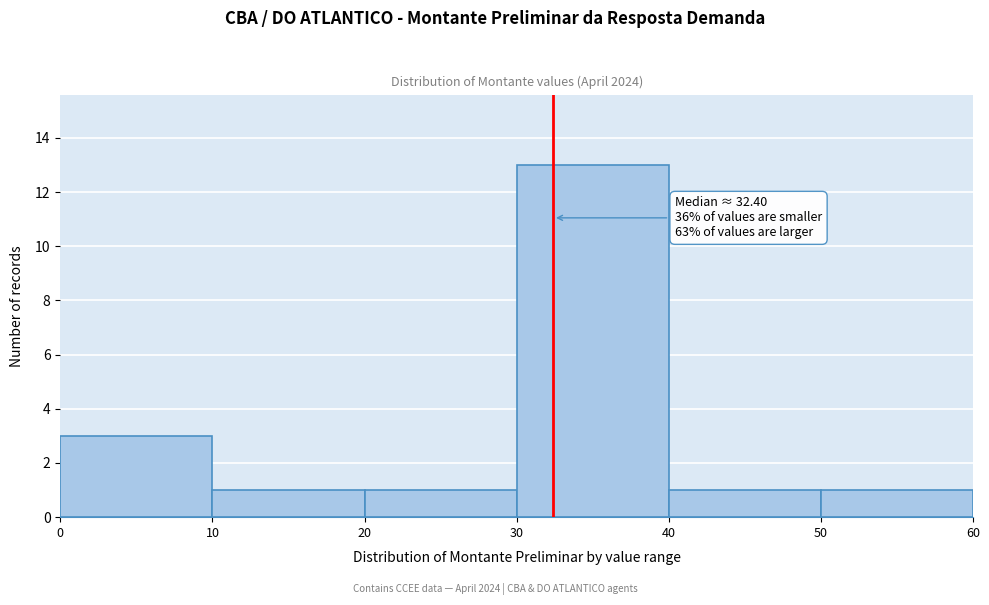

Over which range of the x-axis is the bar tallest?

30 to 40